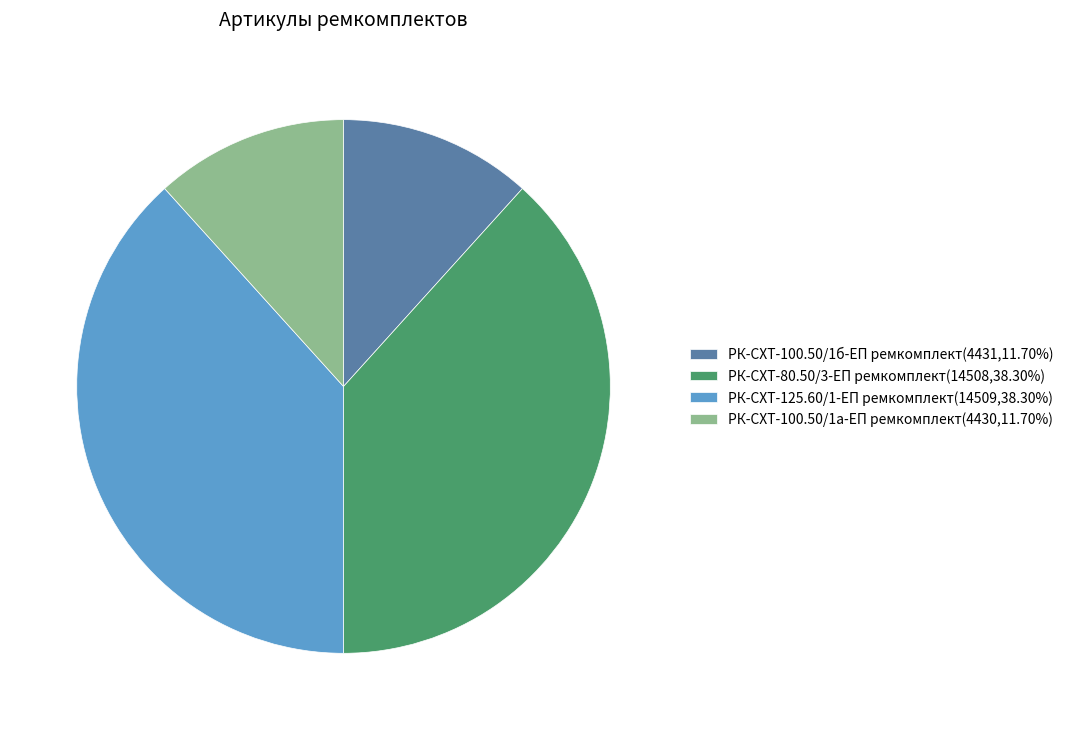

Is the sum of РК-СХТ-125.60/1-ЕП ремкомплект(14509,38.30%) and РК-СХТ-80.50/3-ЕП ремкомплект(14508,38.30%) greater than half?

Yes